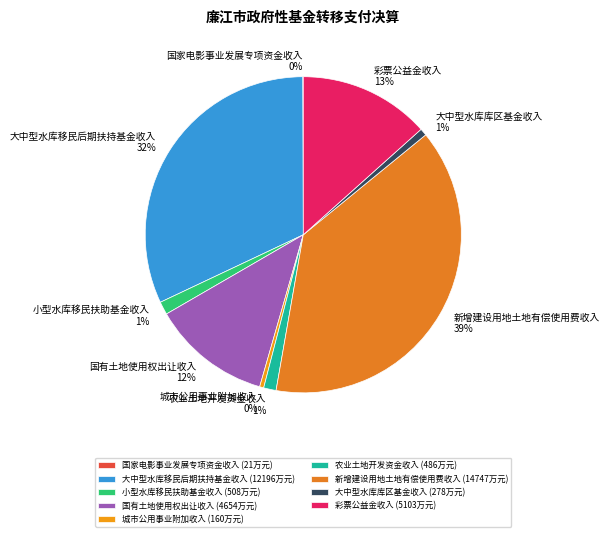

Combined, do 国有土地使用权出让收入 and 小型水库移民扶助基金收入 account for over 50%?

No